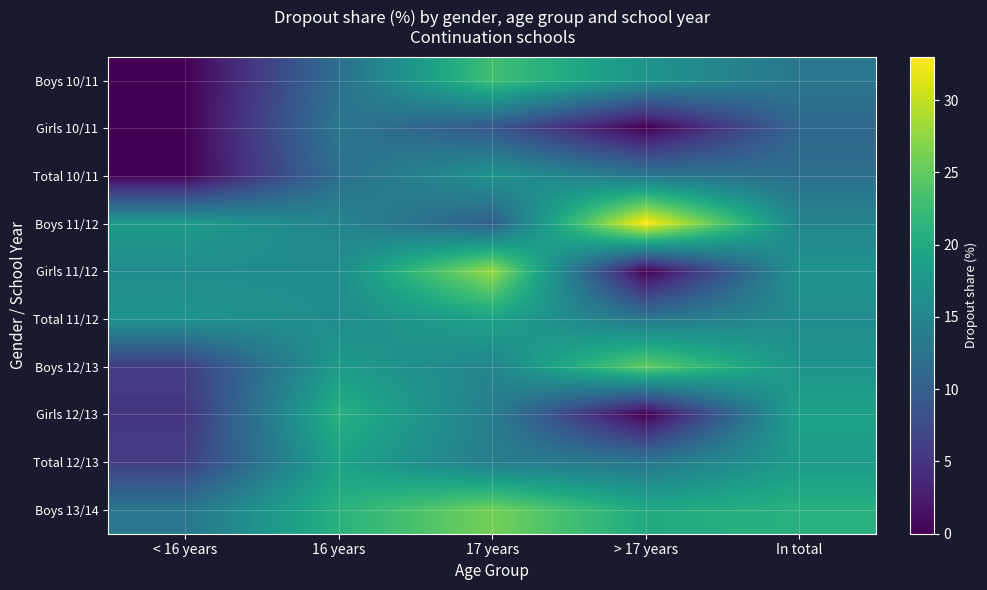

At which category is the sum across all series the highest?

17 years